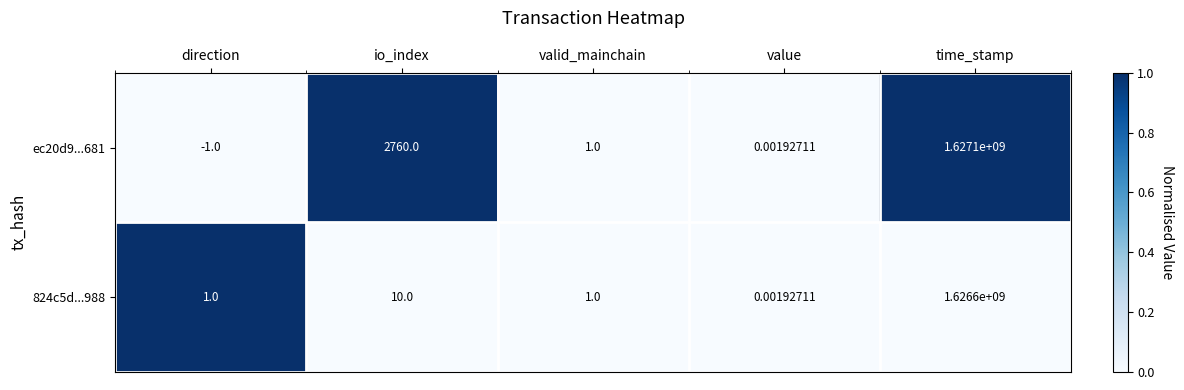

Which category has the highest value in the ec20d9...681 series?

time_stamp